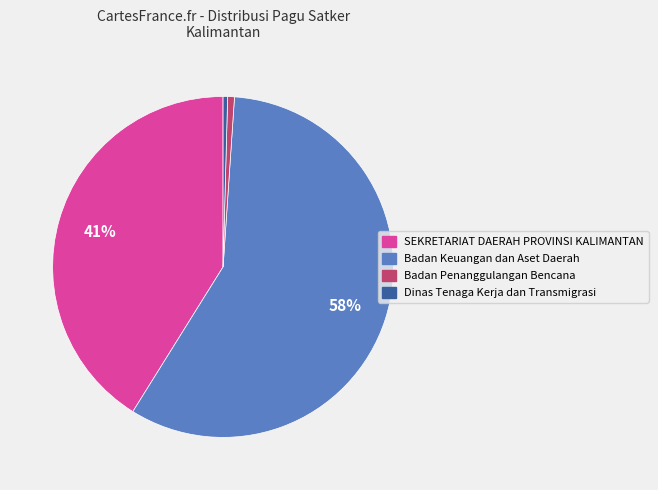

Is there a majority slice in this chart?

Yes